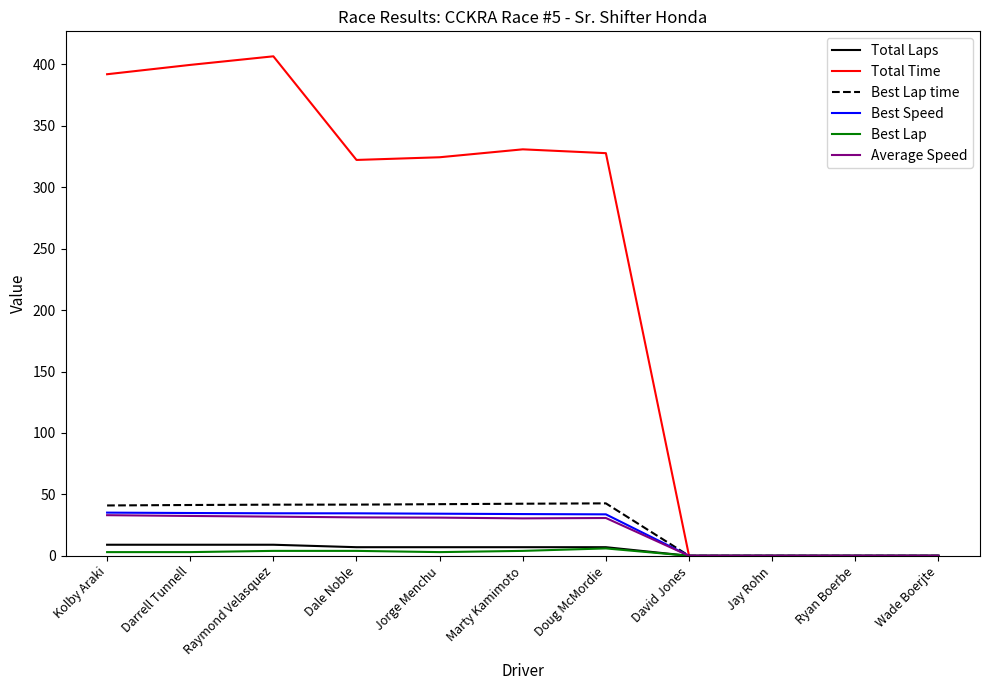

How many Best Lap values are between 0 and 4?

10